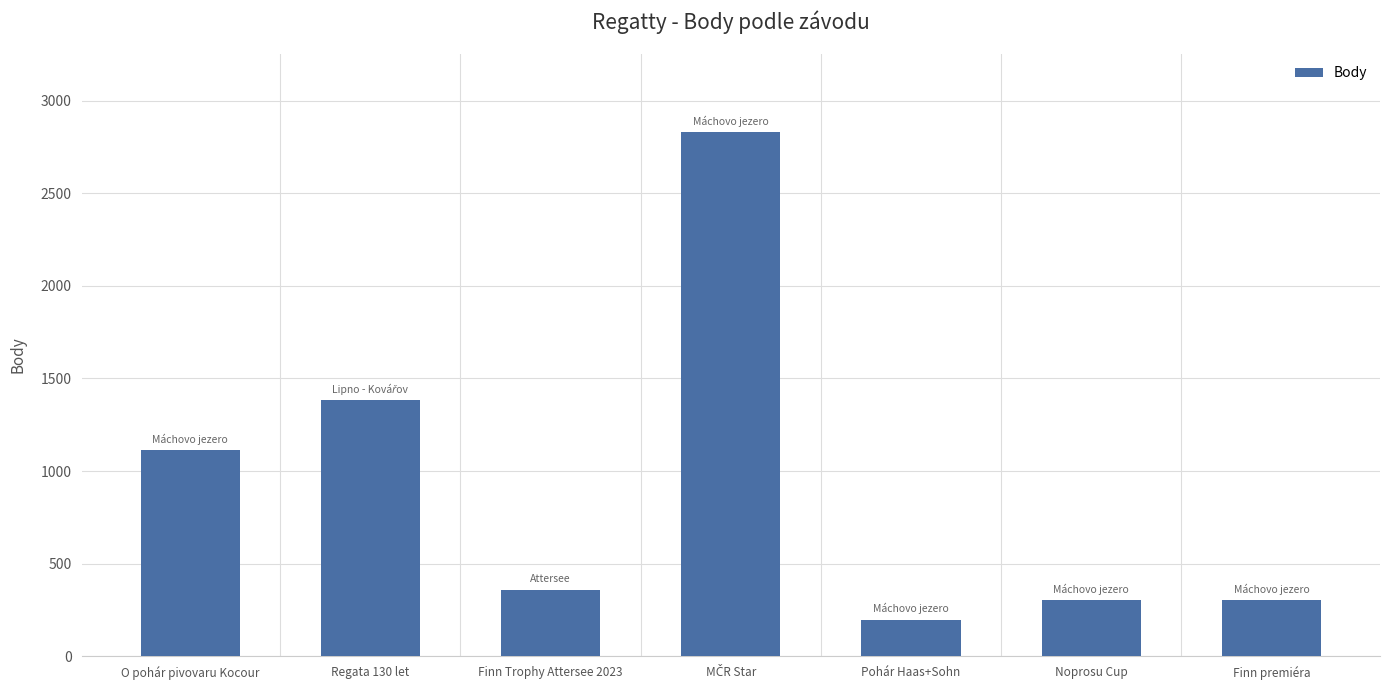

What is the minimum value shown in the chart?

198